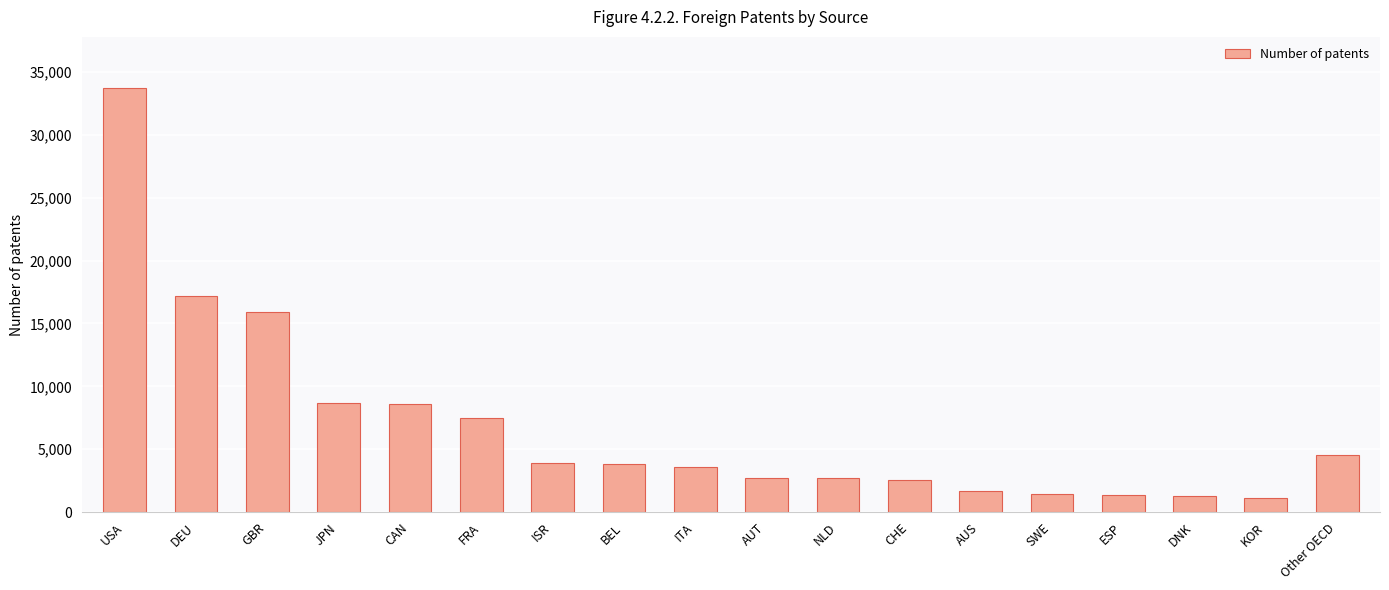

What is the value of the 4th bar from the left?

8637.0